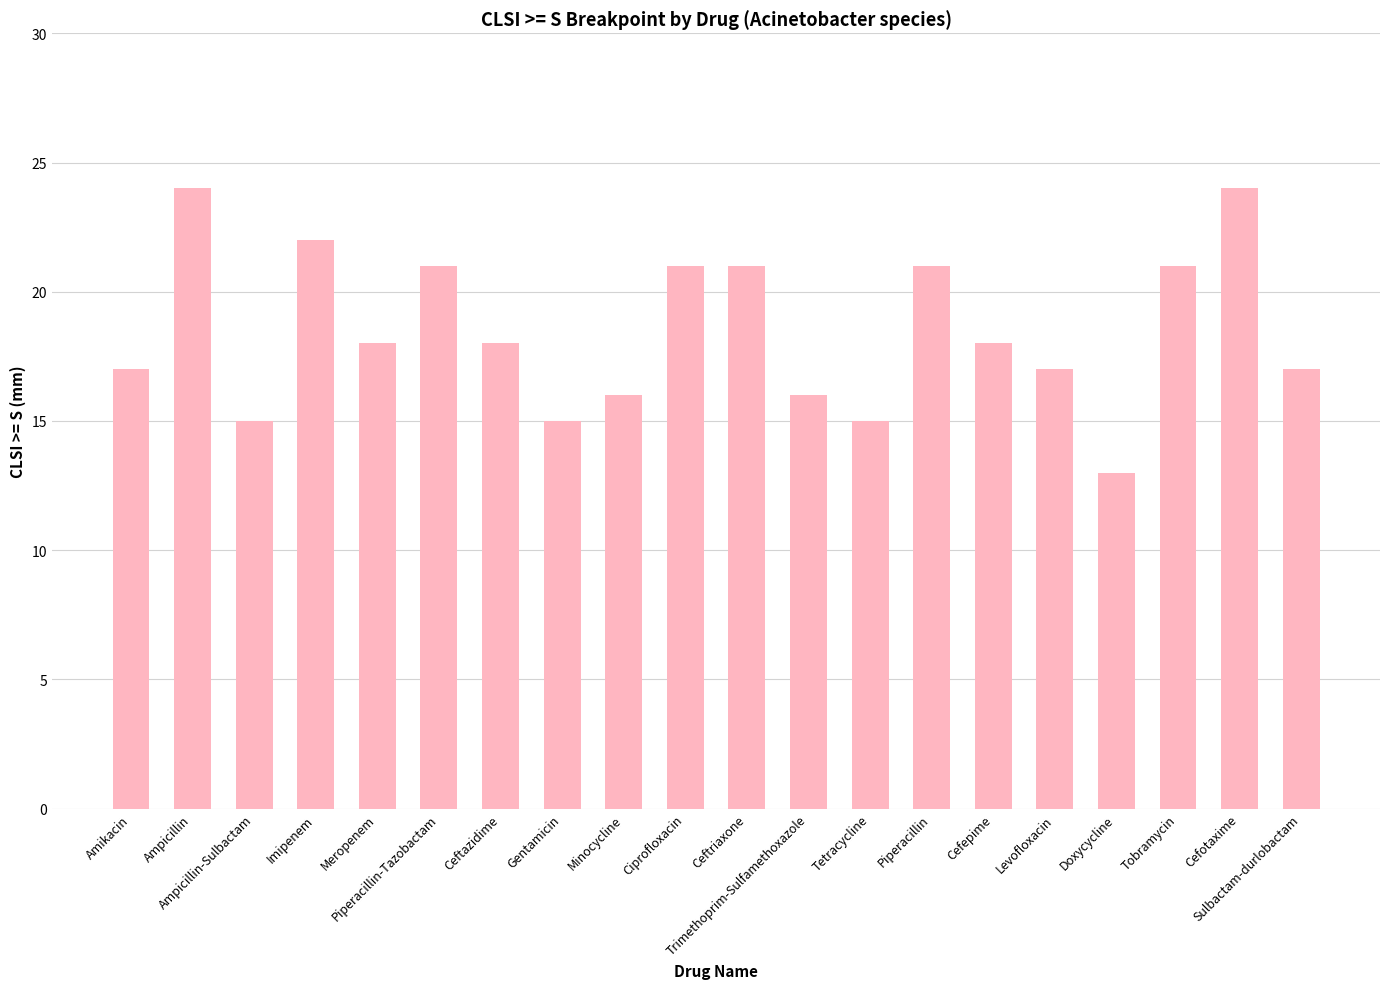

What is the difference between the values at Ceftriaxone and Imipenem?

1